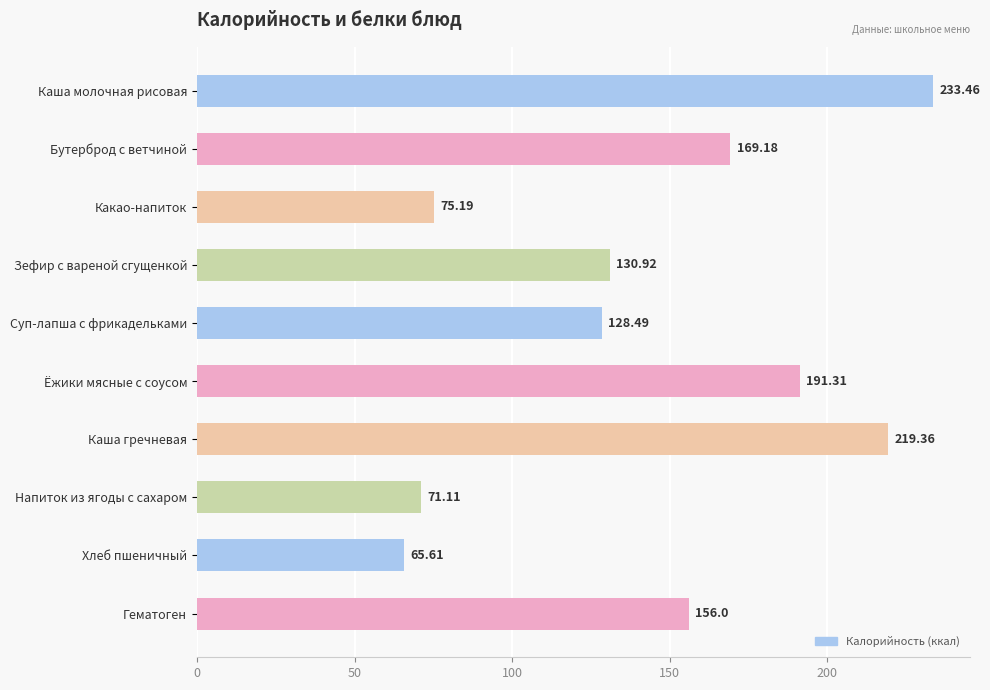

What is the average value?

144.1